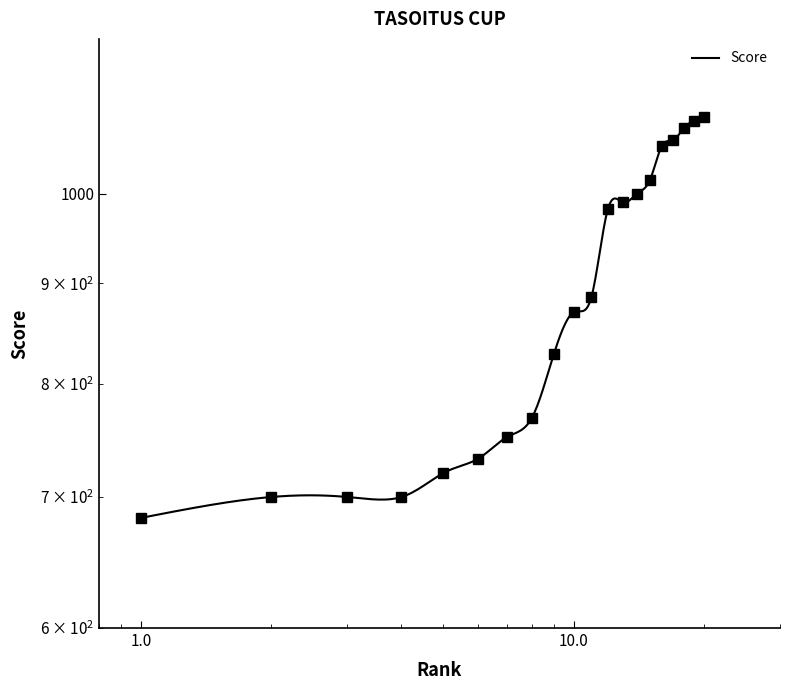

Rank the categories by value from lowest to highest.

1, 2, 3, 4, 5, 6, 7, 8, 9, 10, 11, 12, 13, 14, 15, 16, 17, 18, 19, 20